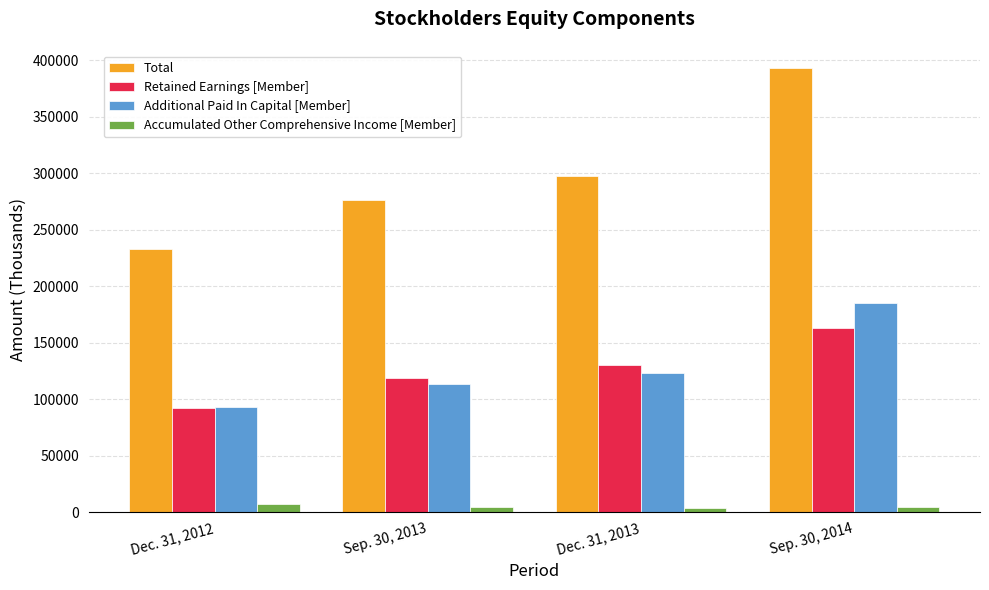

List the series in order of their peak value, lowest first.

Accumulated Other Comprehensive Income [Member], Retained Earnings [Member], Additional Paid In Capital [Member], Total